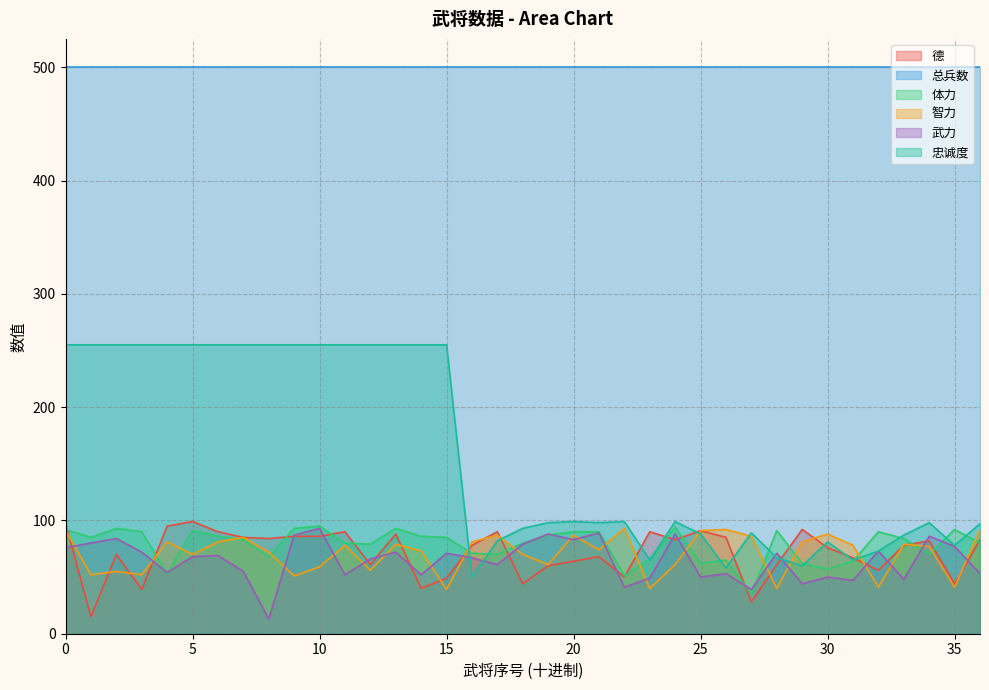

The value of 武力 at 20 is 83. True or false?

True